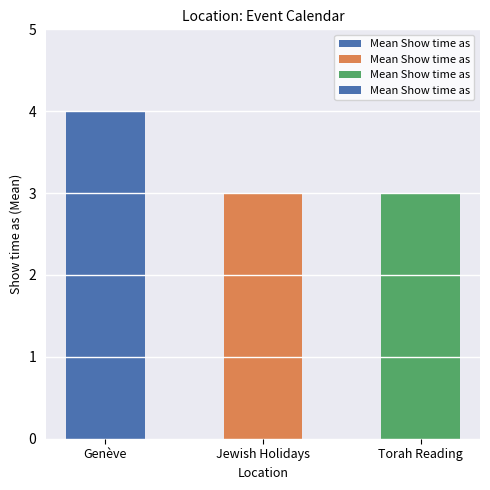

At which category does the chart reach its peak across all series?

Genève